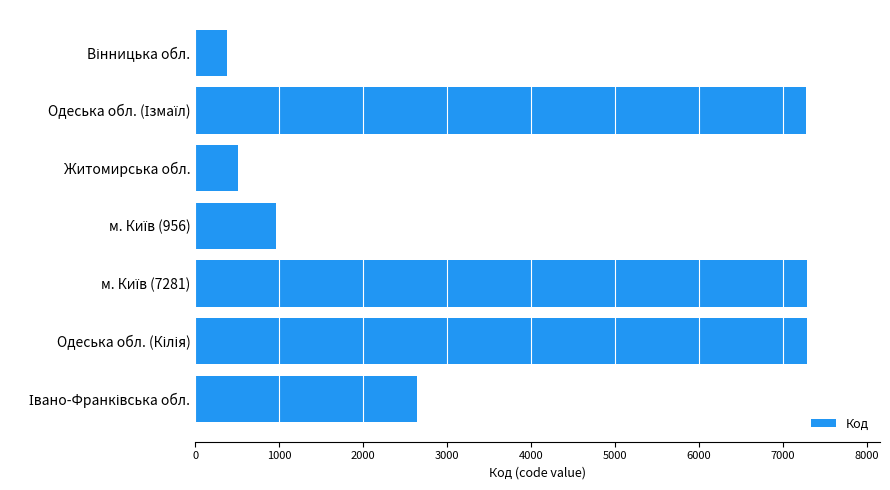

How many bars are there in total?

7